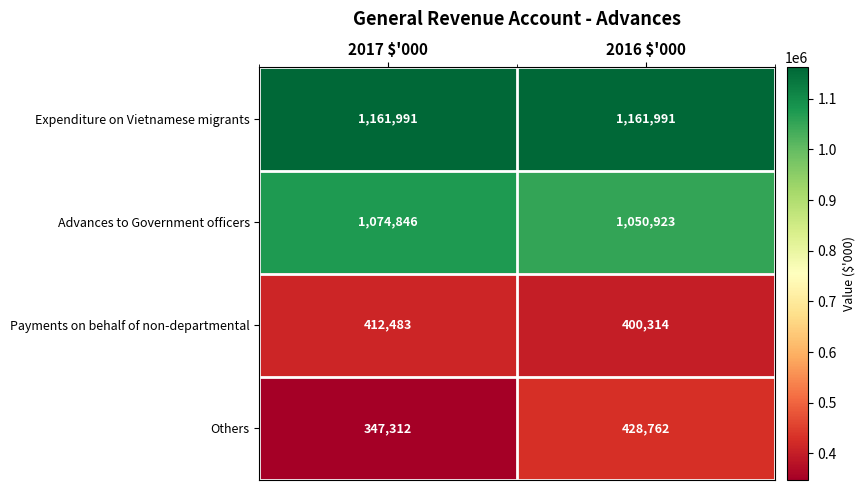

The Others series shows 709672 at 2016 $'000. True or false?

False